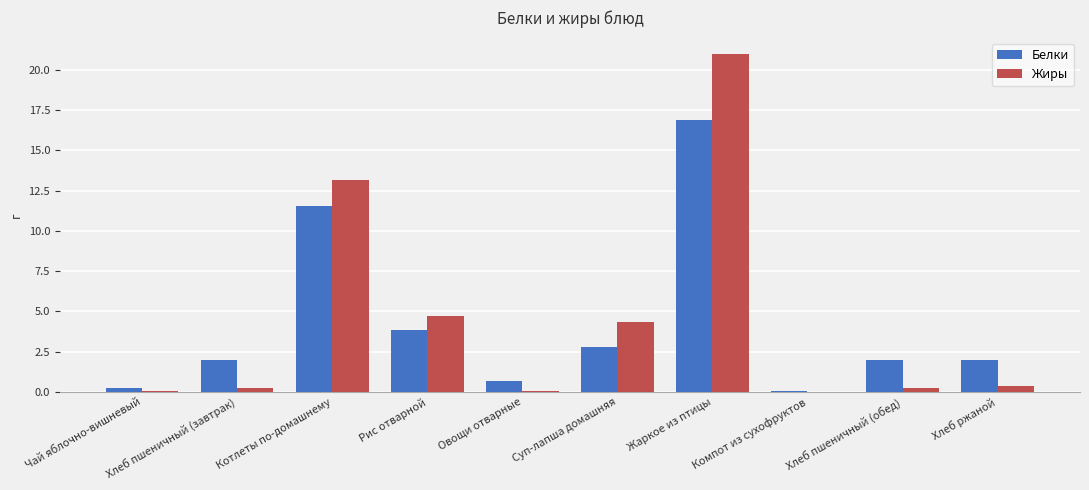

What is the sum of the Жиры values at Рис отварной and Суп-лапша домашняя?

9.0